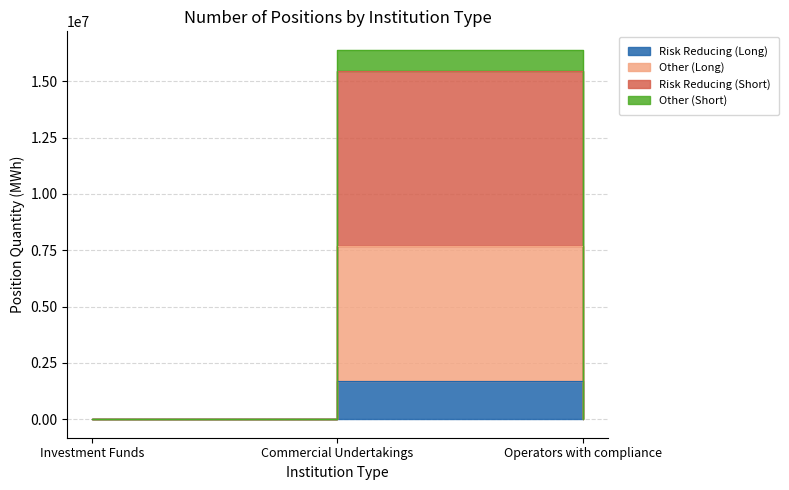

Between Operators with compliance and Commercial Undertakings, which is larger?

Commercial Undertakings